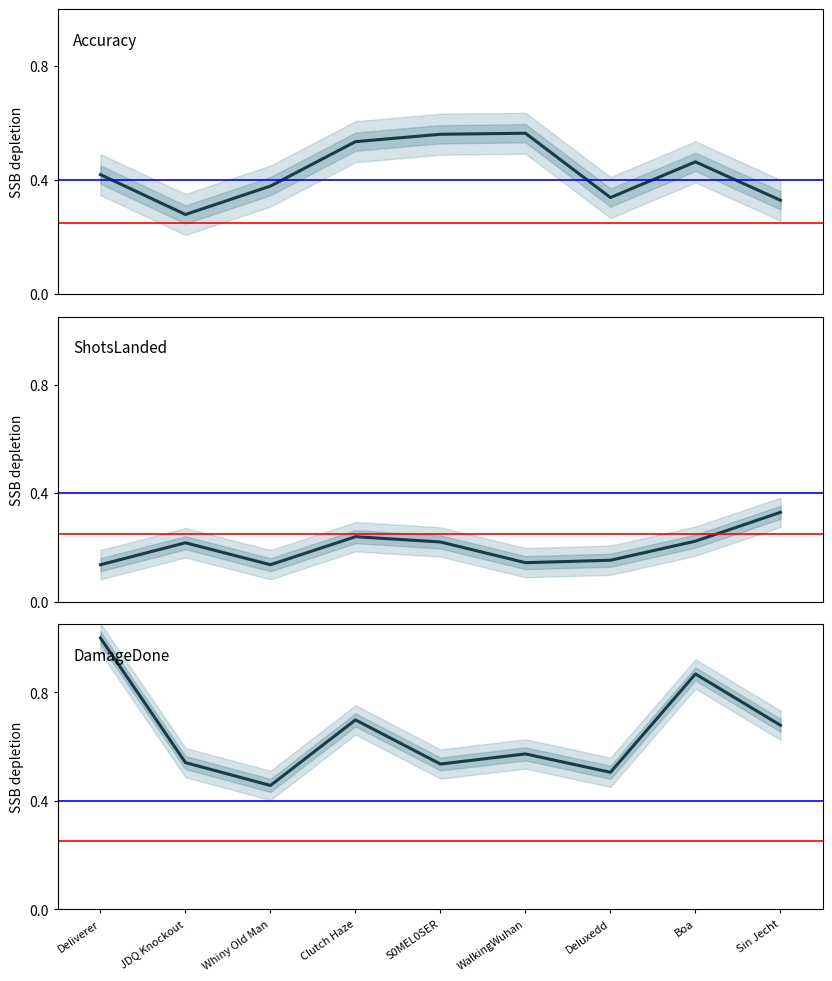

What is the label of the 3rd point from the right?

DeIuxedd